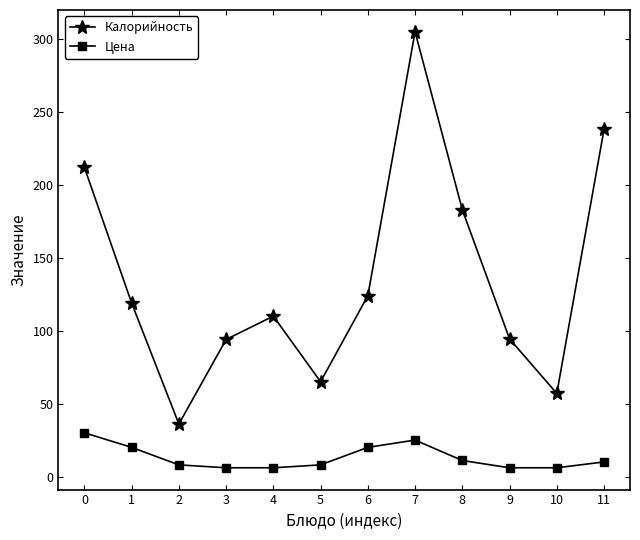

True or false: Калорийность and Цена intersect in this chart.

False